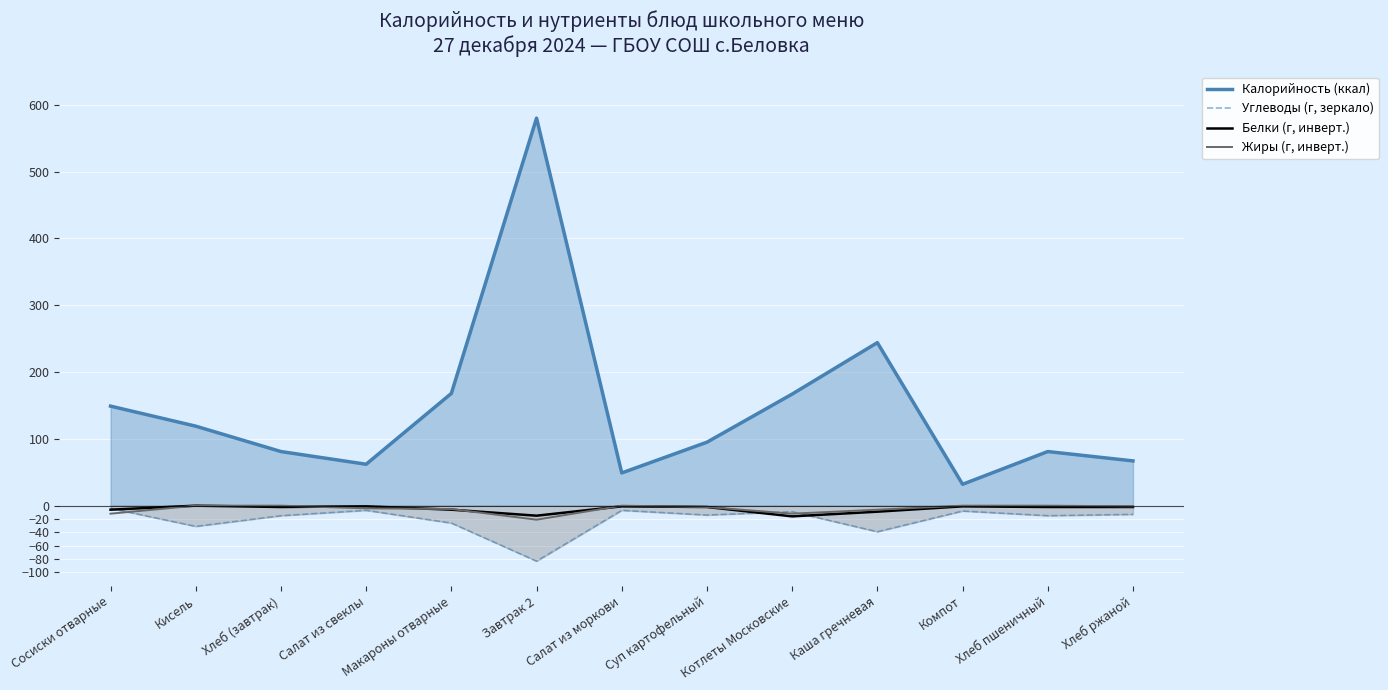

At which category does Жиры (г, инверт.) reach its first local valley?

Завтрак 2